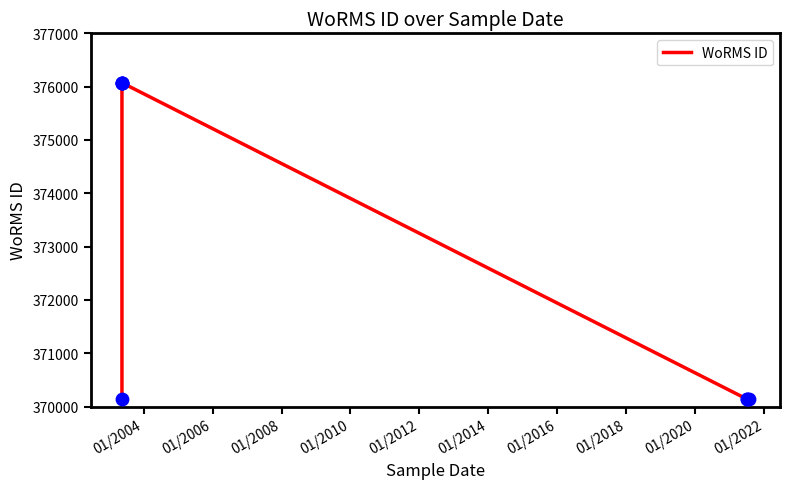

Between 01/2008 and 01/2010, which is larger?

01/2008